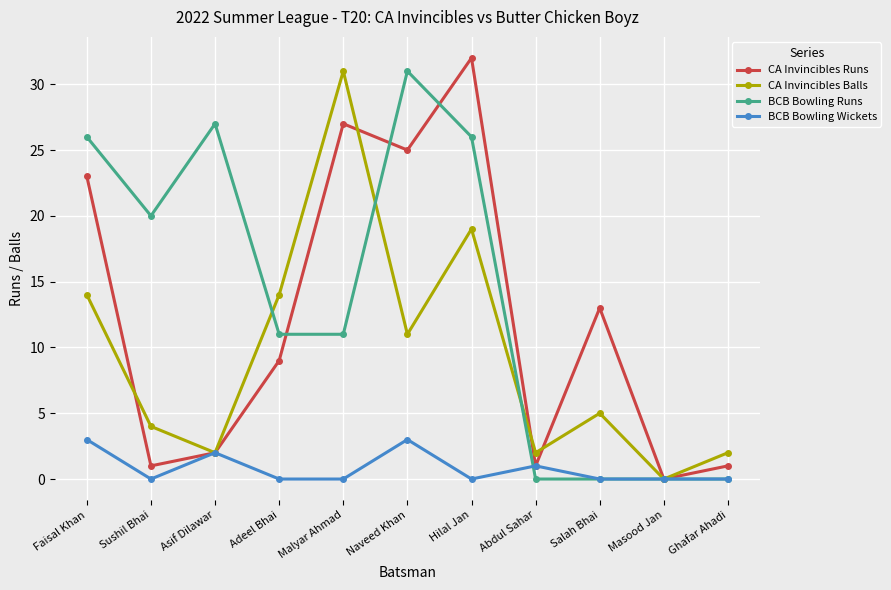

What are all the series names shown in the legend?

CA Invincibles Runs, CA Invincibles Balls, BCB Bowling Runs, BCB Bowling Wickets